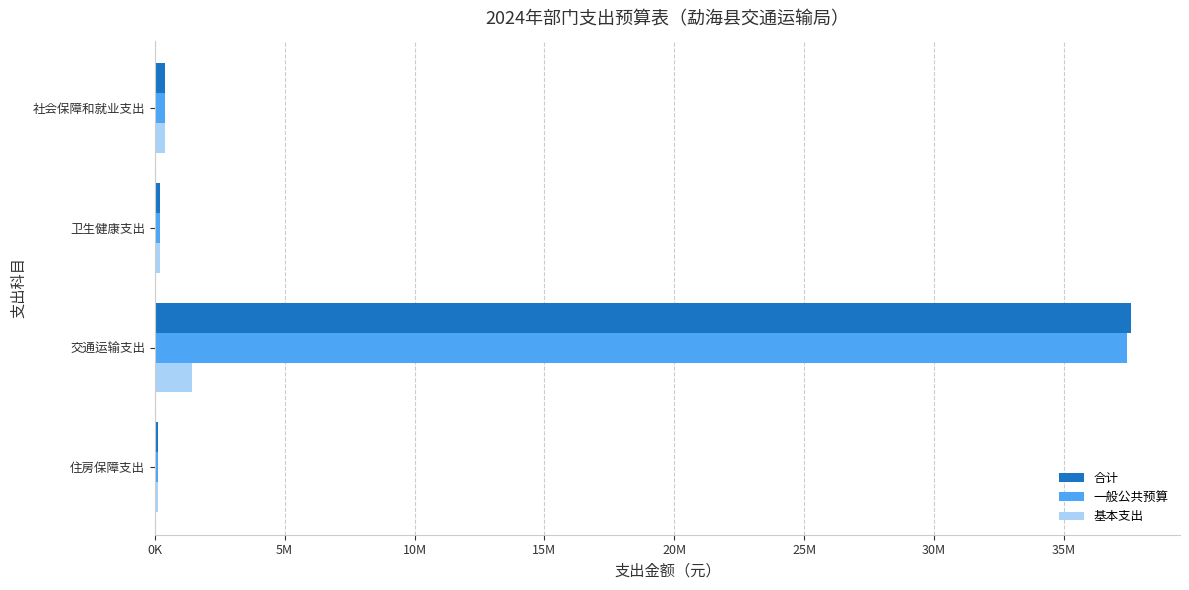

What are all the series names shown in the legend?

合计, 一般公共预算, 基本支出